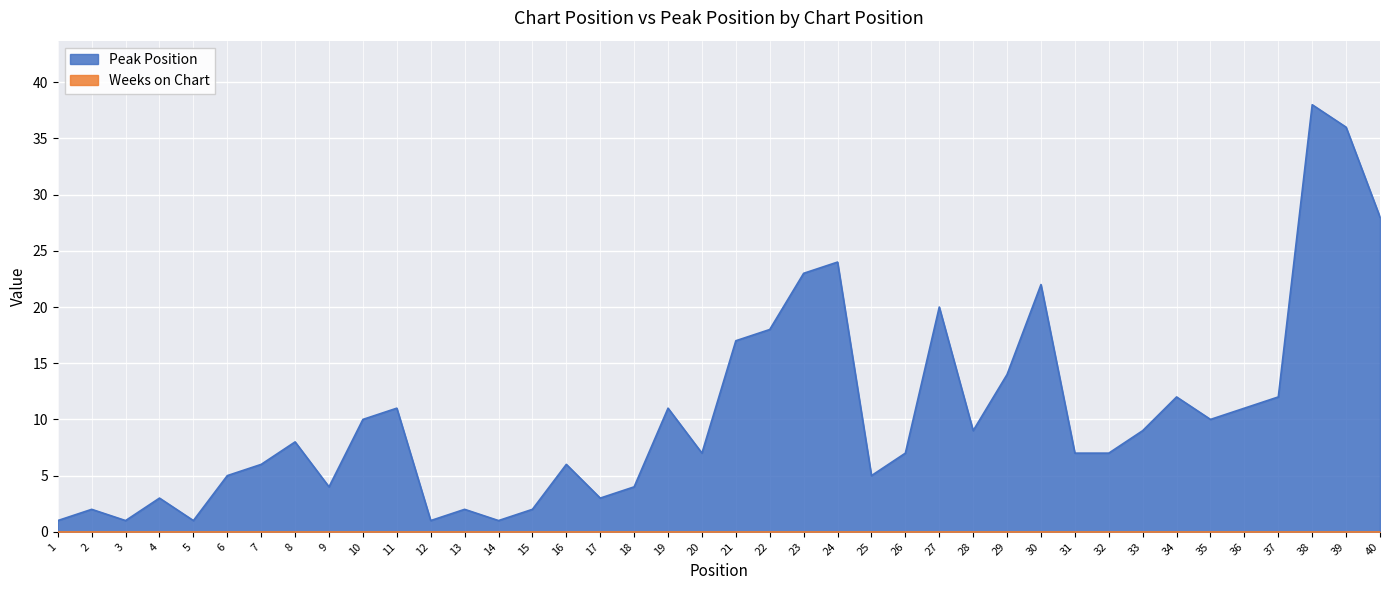

How many distinct data groups are displayed?

2